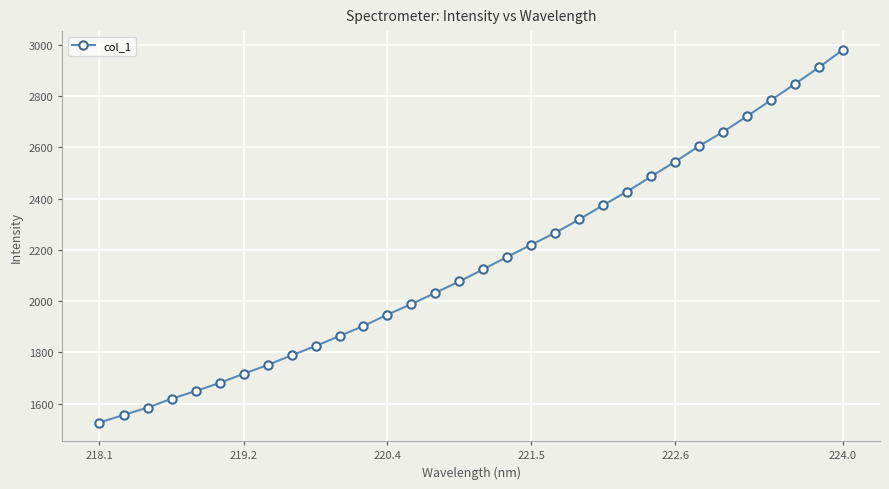

How many data points are above 2124?

16